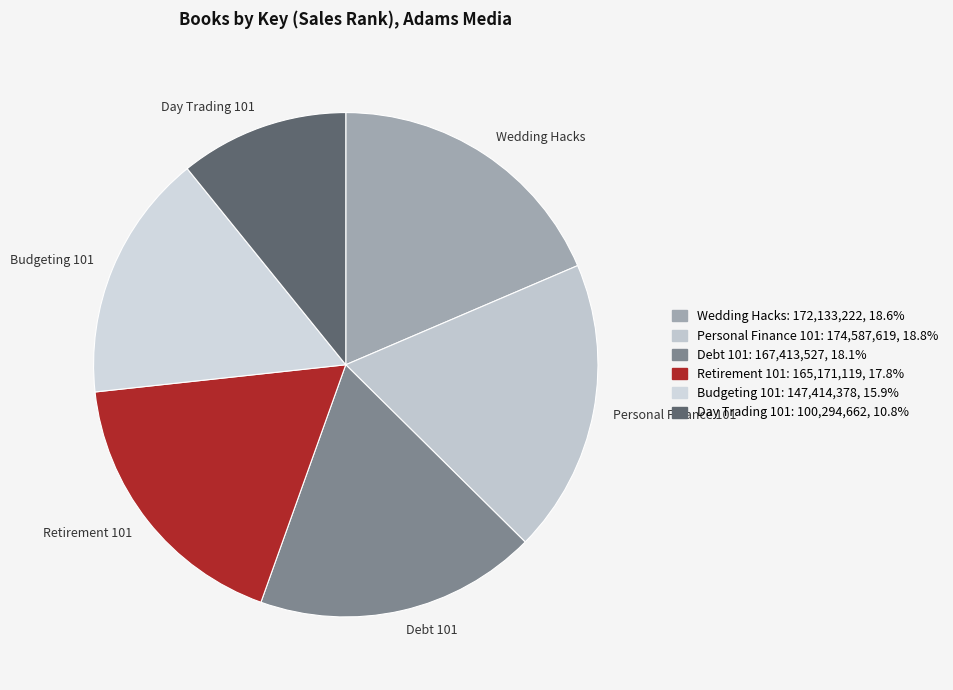

Which slice is the smallest?

Day Trading 101